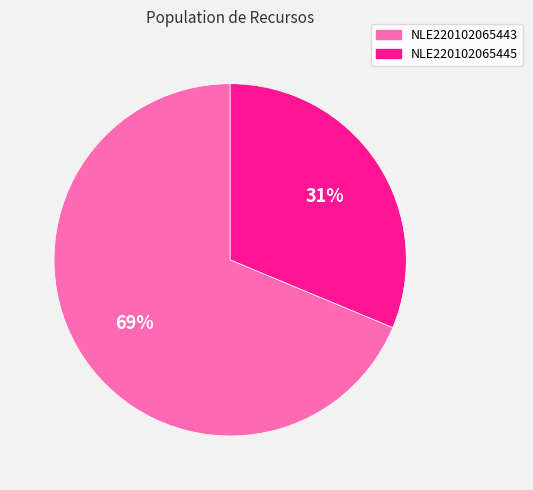

To the nearest percent, what is the combined percentage of NLE220102065443 and NLE220102065445?

100%